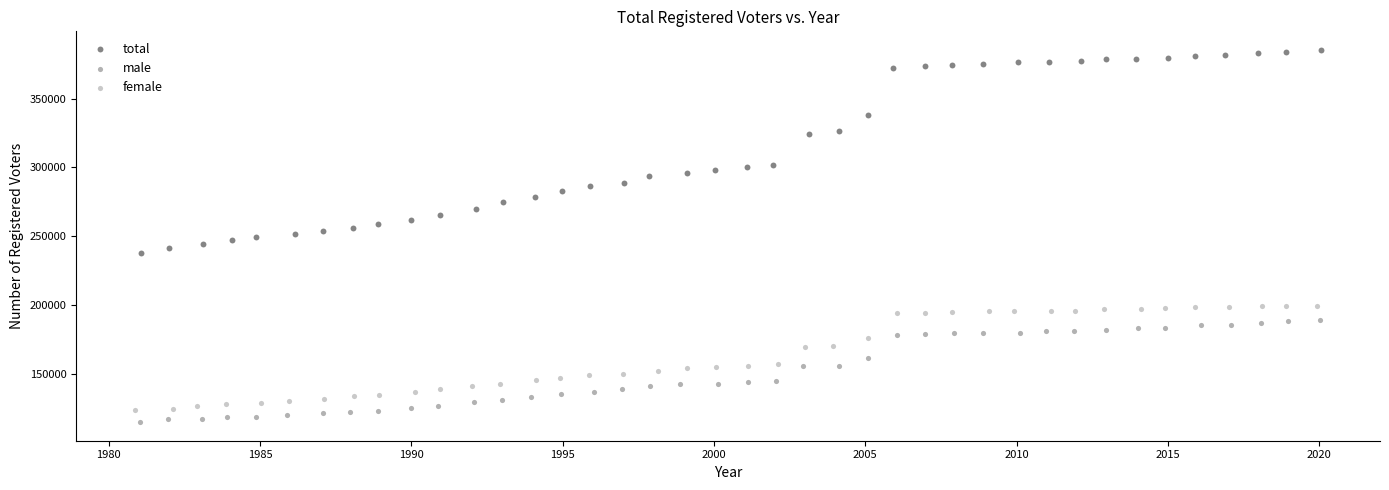

Which series contains the lowest Y value?

male